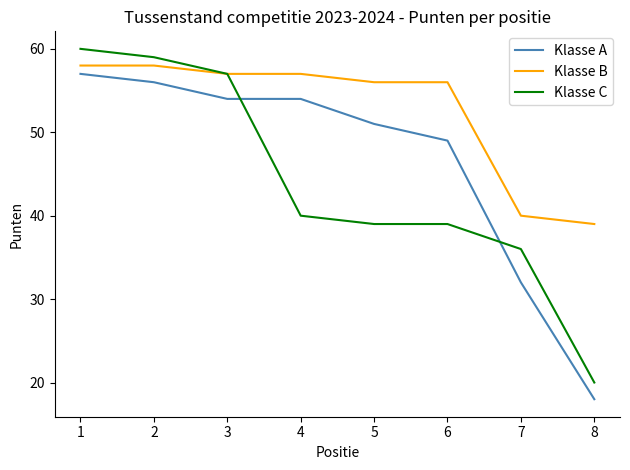

Rank the series by their average value, from lowest to highest.

Klasse C, Klasse A, Klasse B